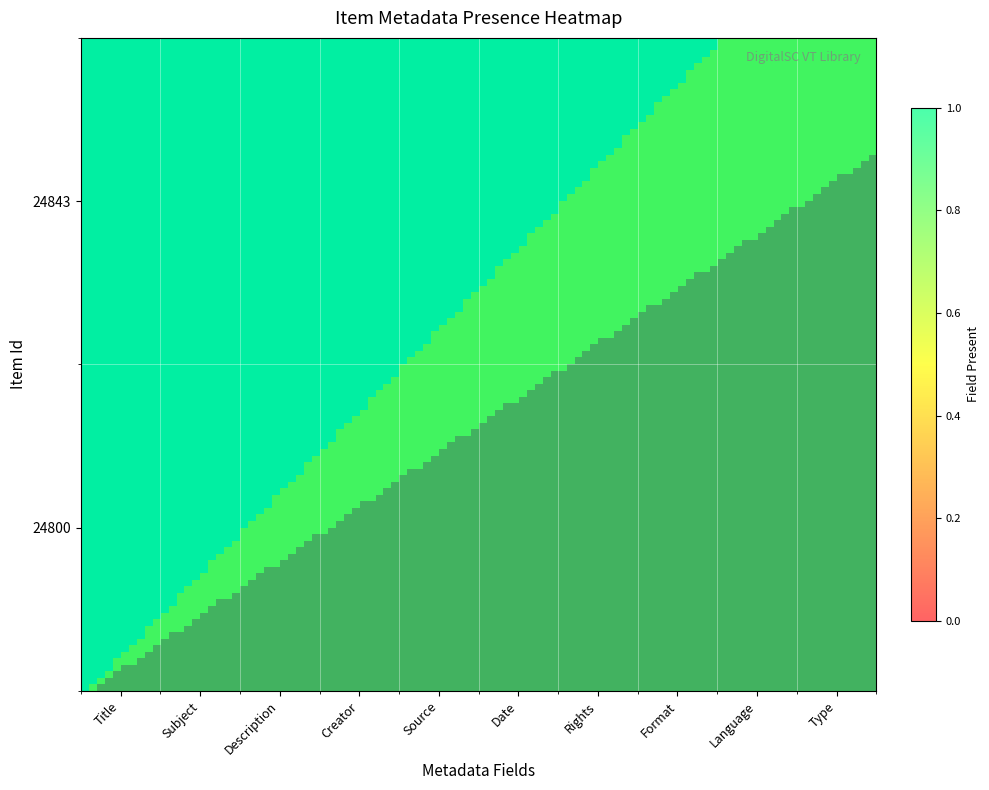

List the series in order of their peak value, lowest first.

24843, 24800